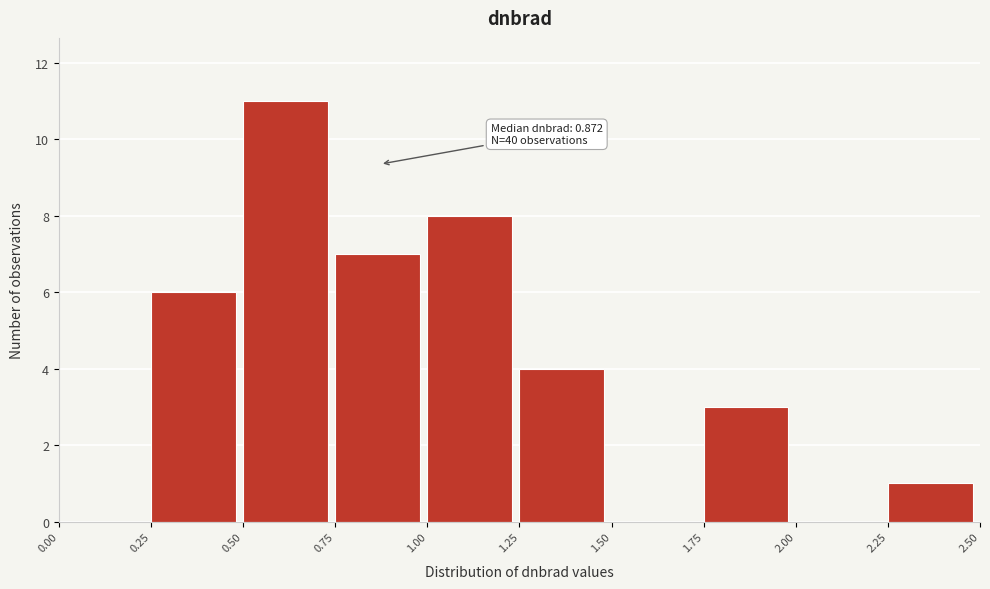

Which range on the x-axis has the tallest bar?

0.50 to 0.75